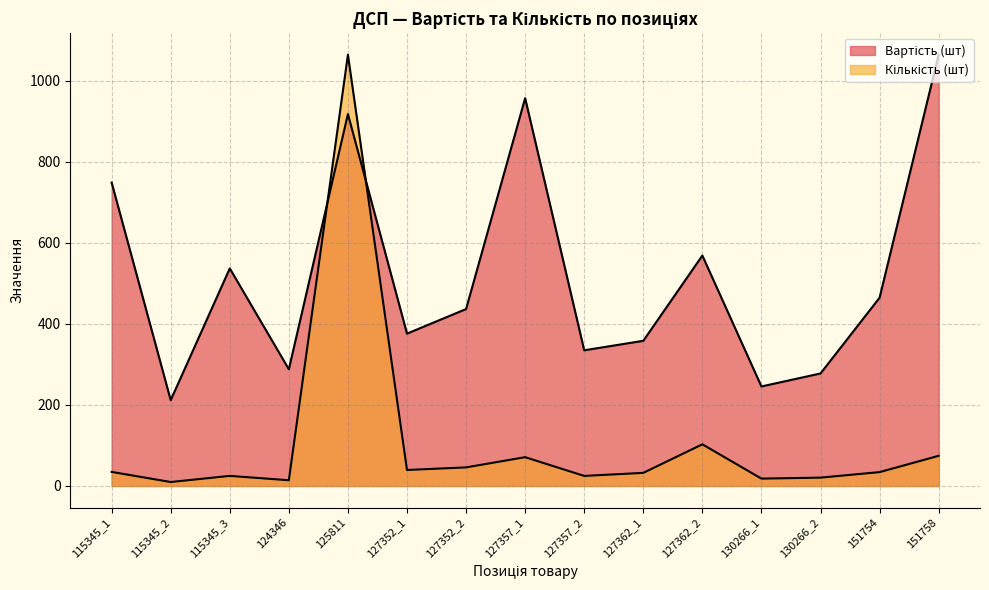

Which series changed the most between 115345_2 and 127357_1?

Вартість (шт)